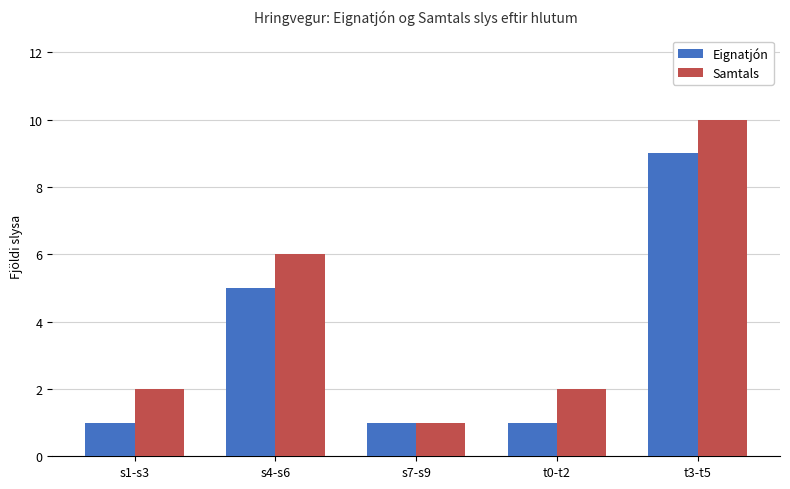

What is the value of the Samtals bar at the 2nd from the left?

6